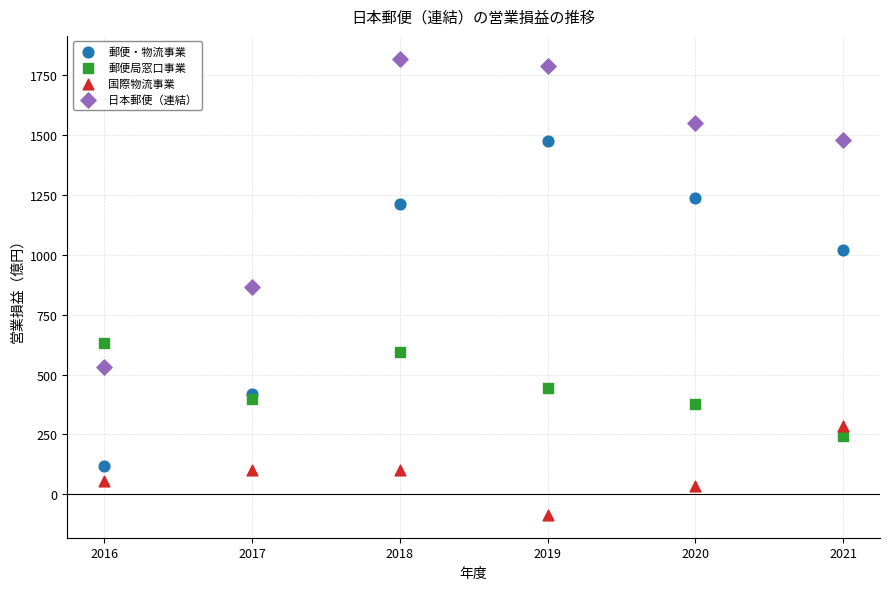

Across all data points, what is the range of Y values (max minus min)?

1906